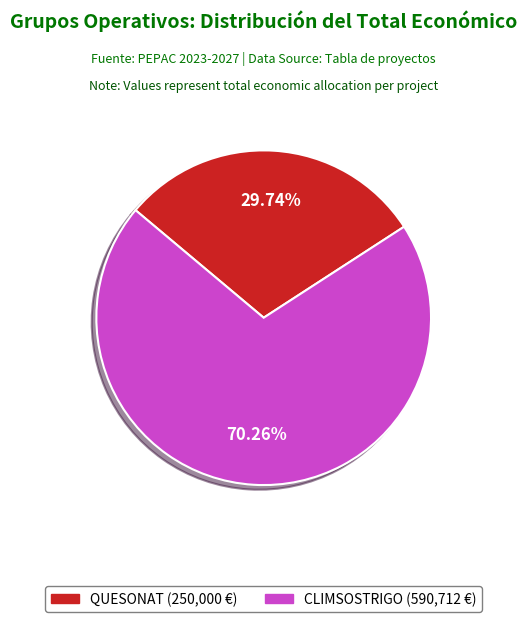

How many segments does this pie chart have?

2